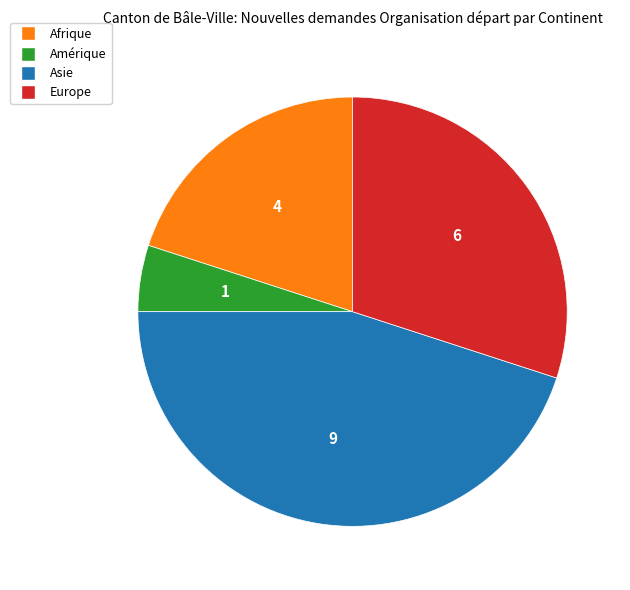

Rank the categories by value from highest to lowest.

Asie, Europe, Afrique, Amérique